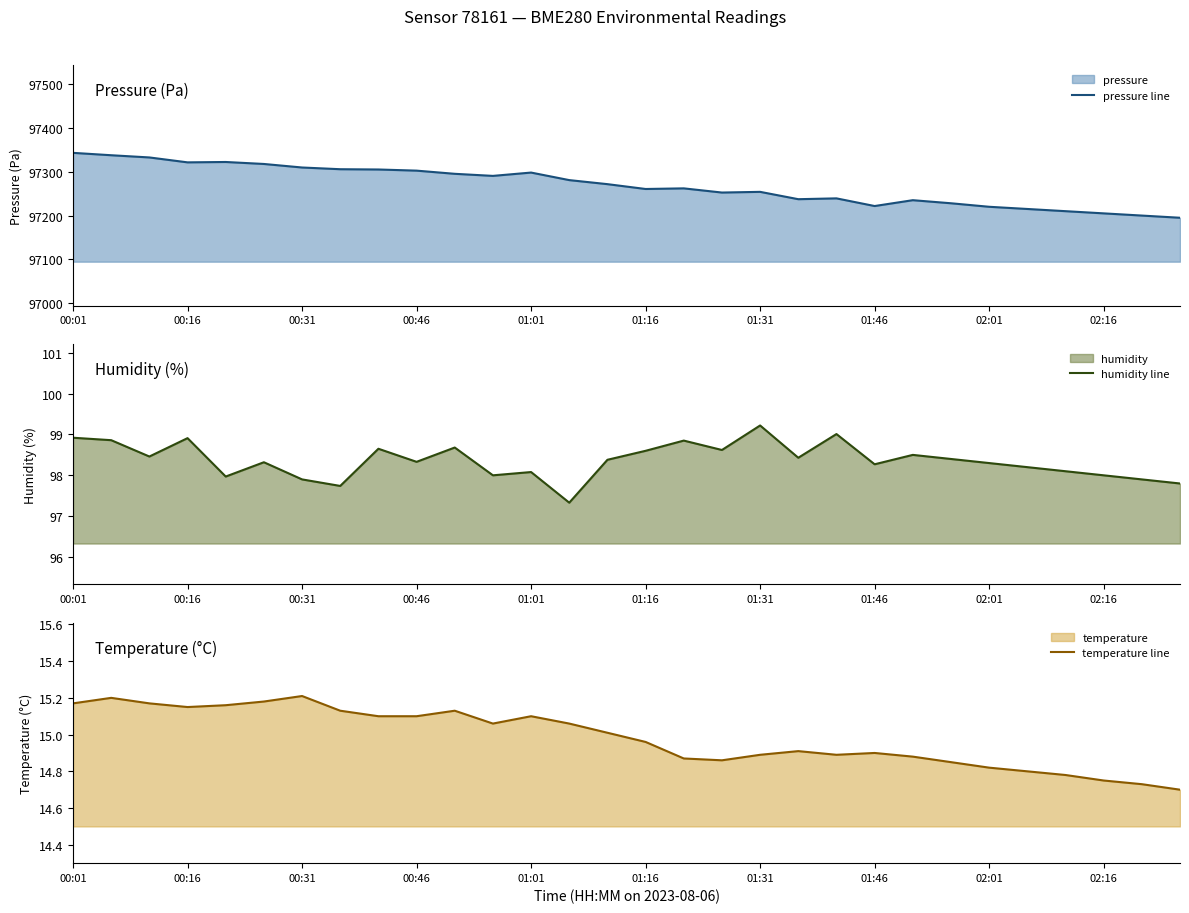

The value of temperature line at 17 is 21.9. True or false?

False